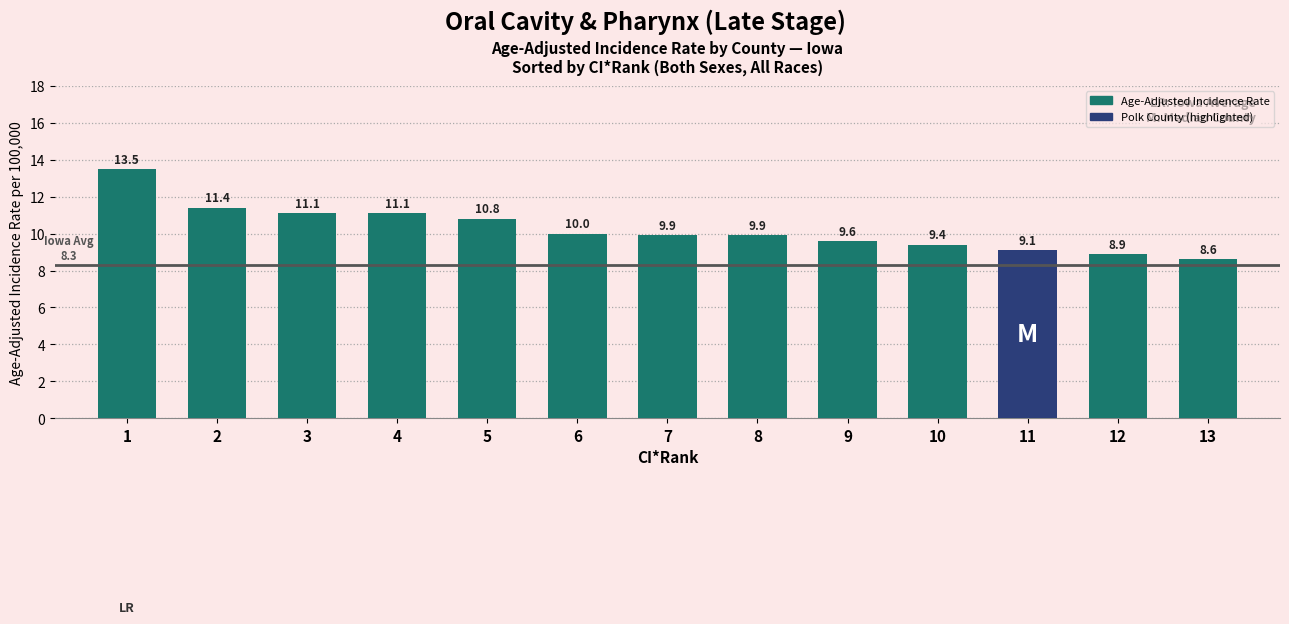

The value at 12 is 3.0. True or false?

False